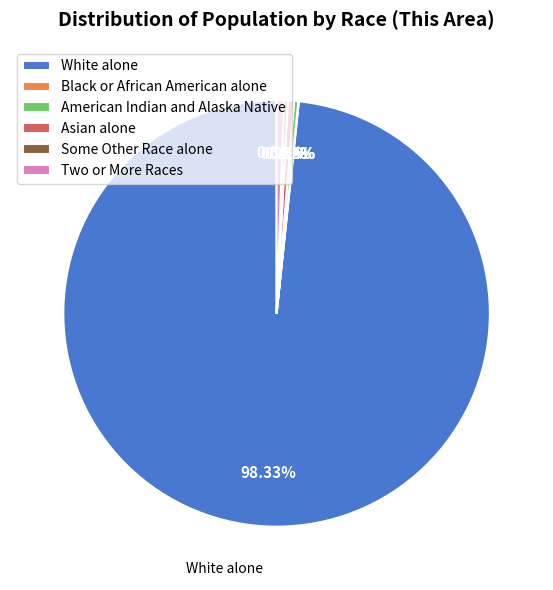

Which category has the biggest portion of the pie?

White alone